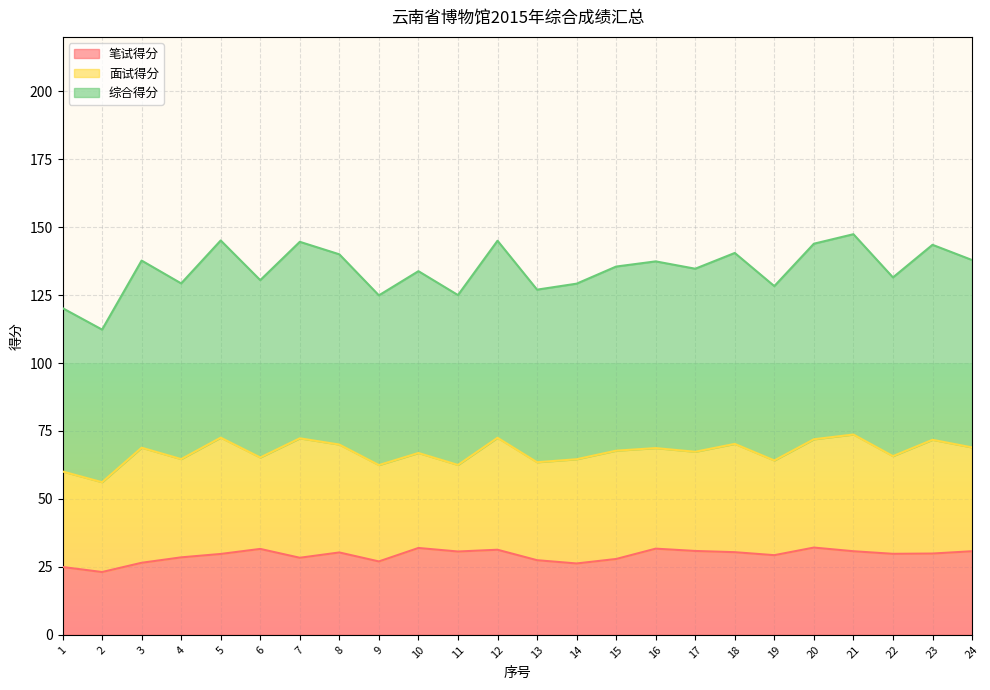

The 笔试得分 series shows 31.6 at 6. True or false?

True